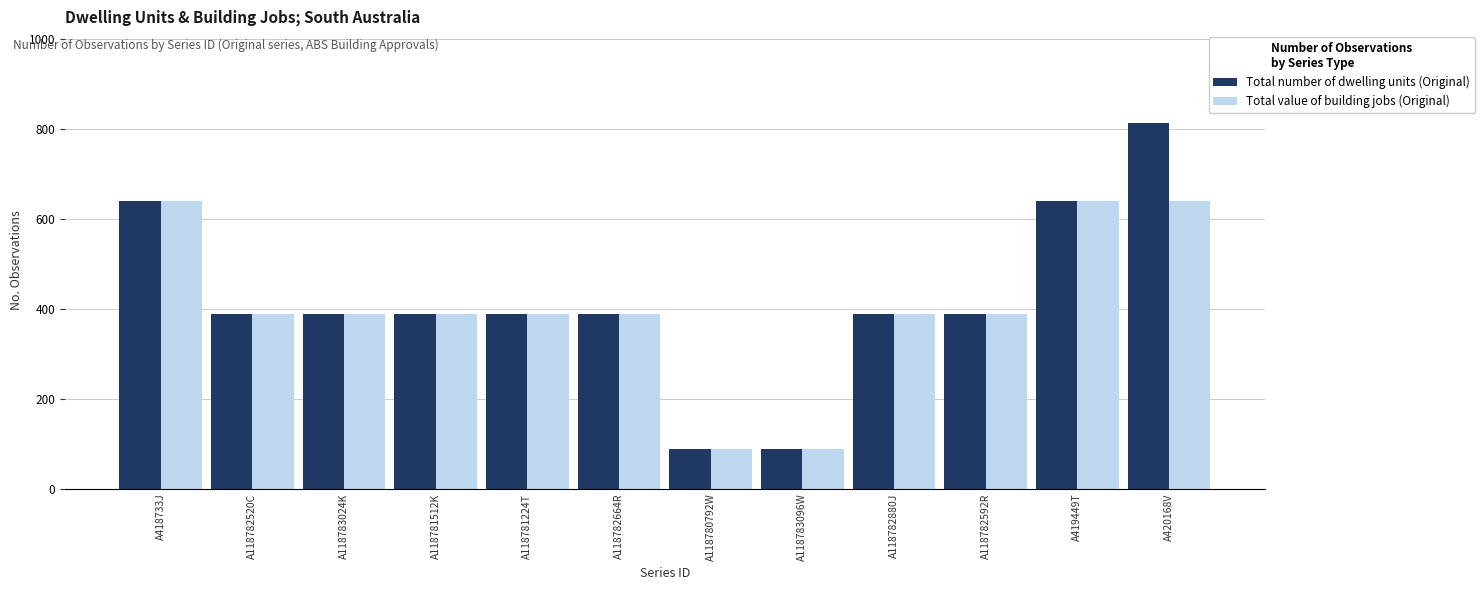

Reading left to right, list all the values displayed in this chart.

Total number of dwelling units (Original): 640	388	388	388	388	388	88	88	388	388	640	814
Total value of building jobs (Original): 640	388	388	388	388	388	88	88	388	388	640	640